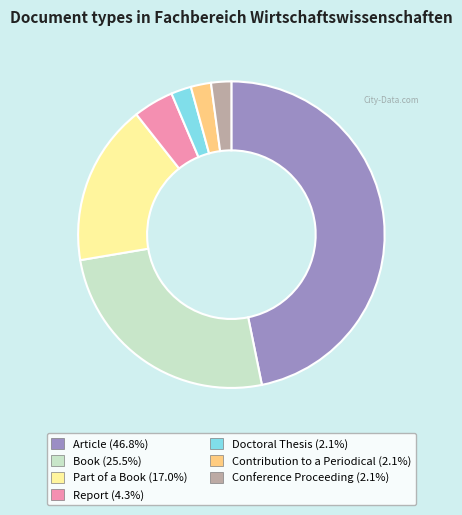

Combined, do Part of a Book and Conference Proceeding account for over 50%?

No